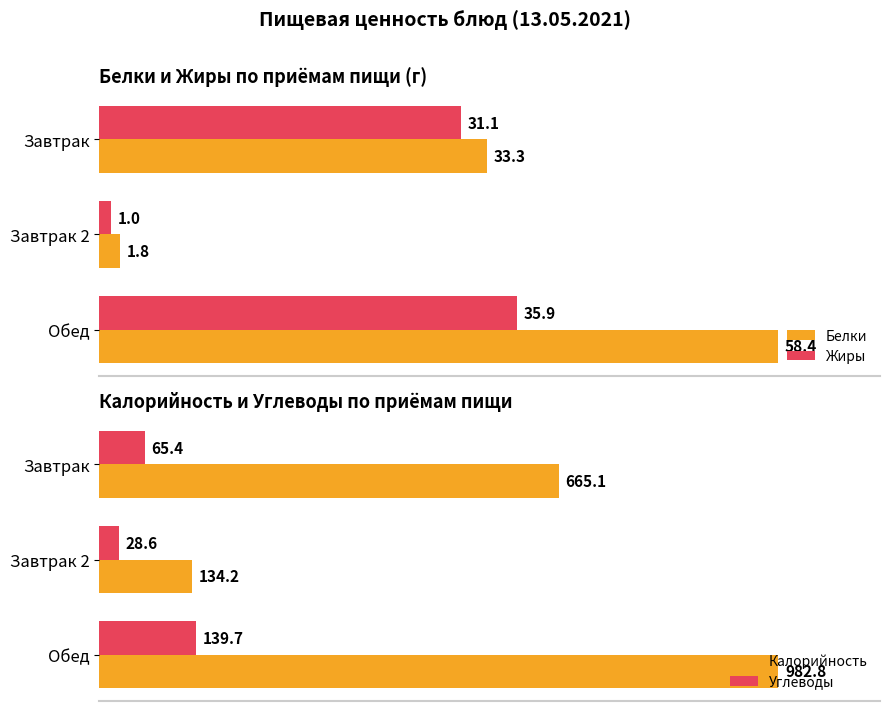

Which series has the largest range (max minus min)?

Калорийность